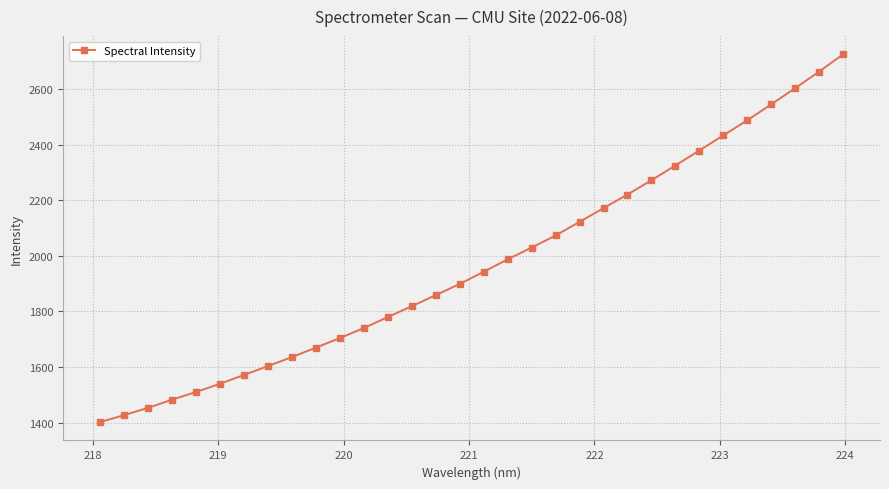

What is the value of the 1st point from the left?

1401.9